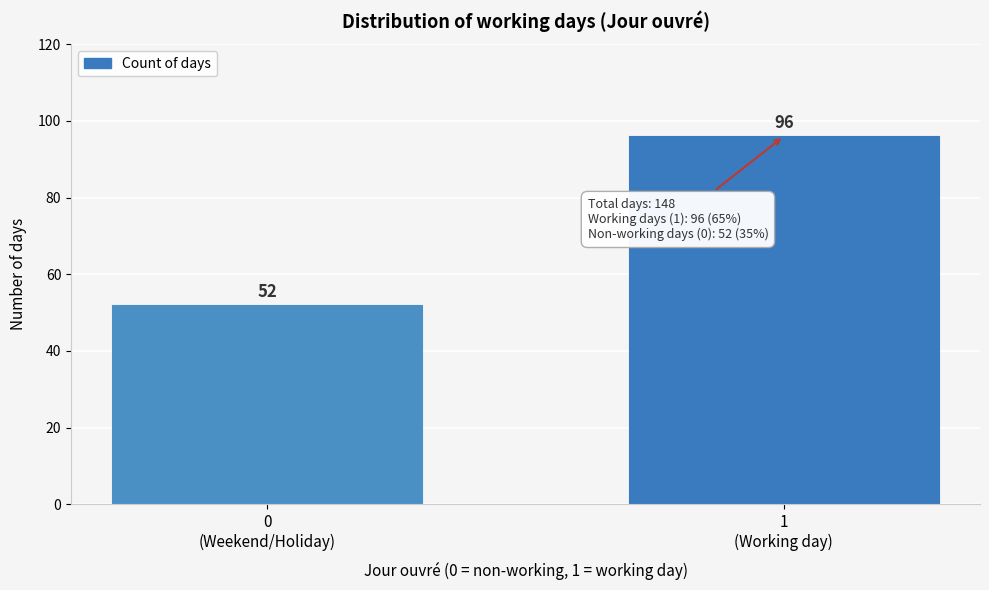

Reading left to right, transcribe all the data shown in this chart.

52	96